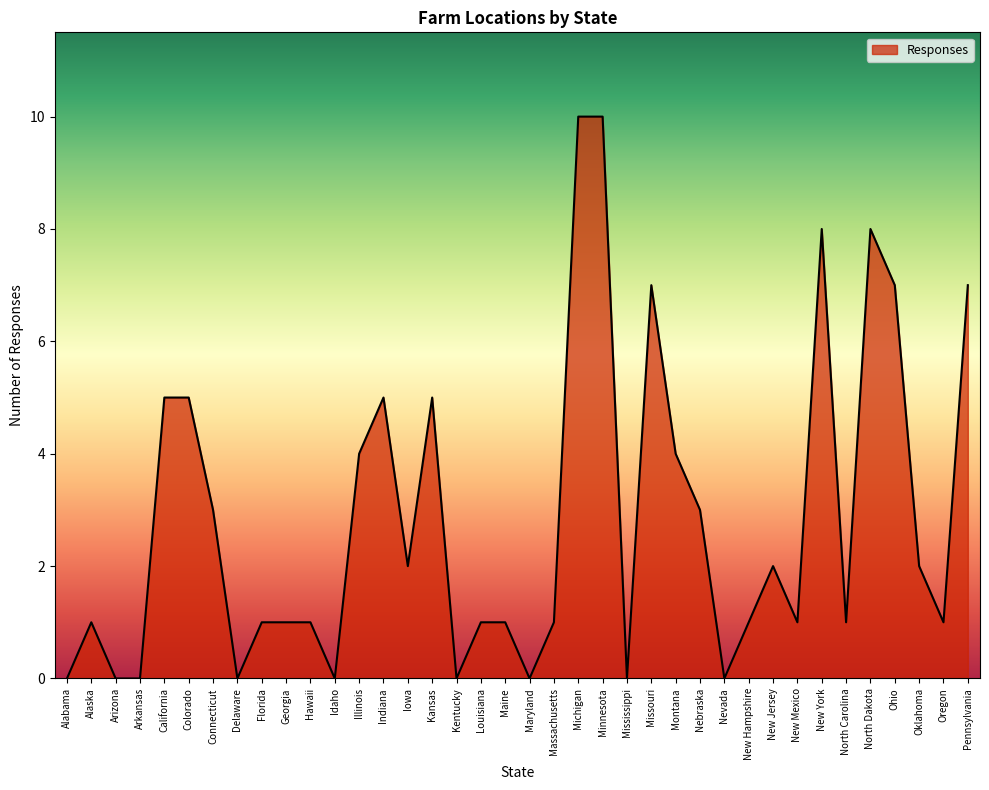

At which category does the data reach its first local peak?

Alaska